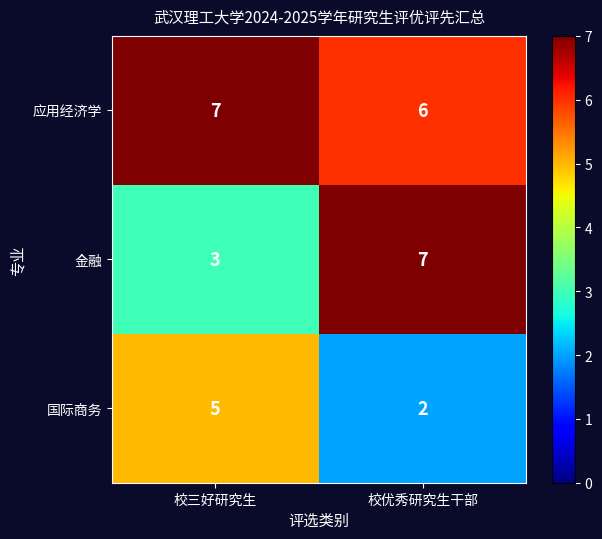

True or false: 国际商务 has a value of 2 at 校优秀研究生干部.

True